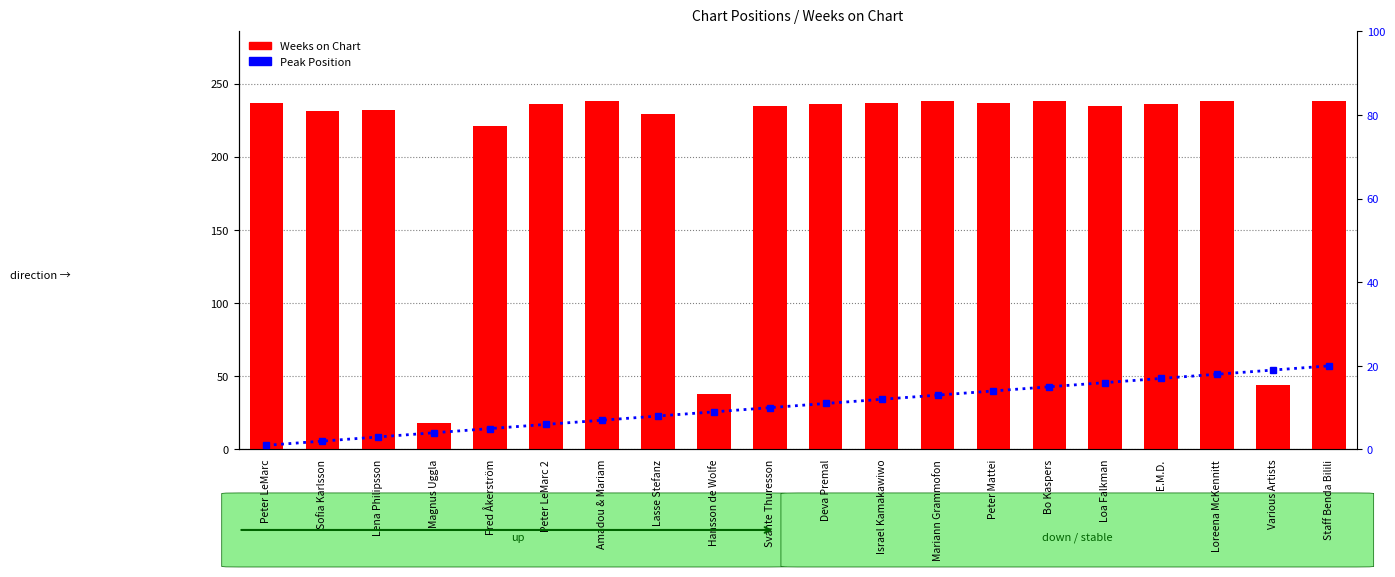

The Weeks on Chart series shows 18 at Magnus Uggla. True or false?

True